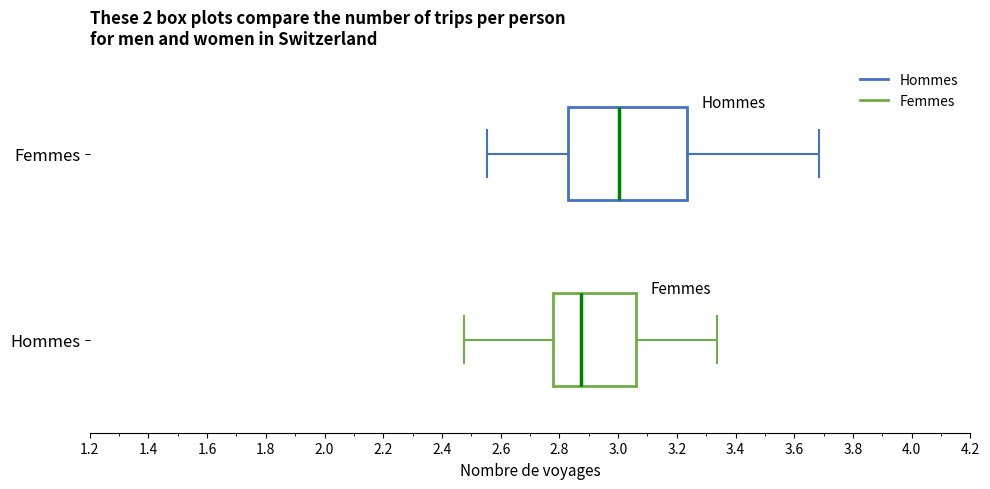

Which box has the furthest to the left median line?

Hommes